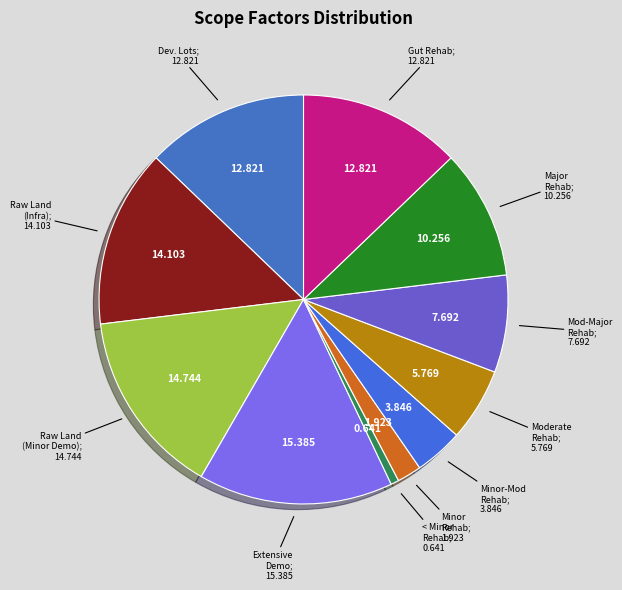

How many segments does this pie chart have?

11